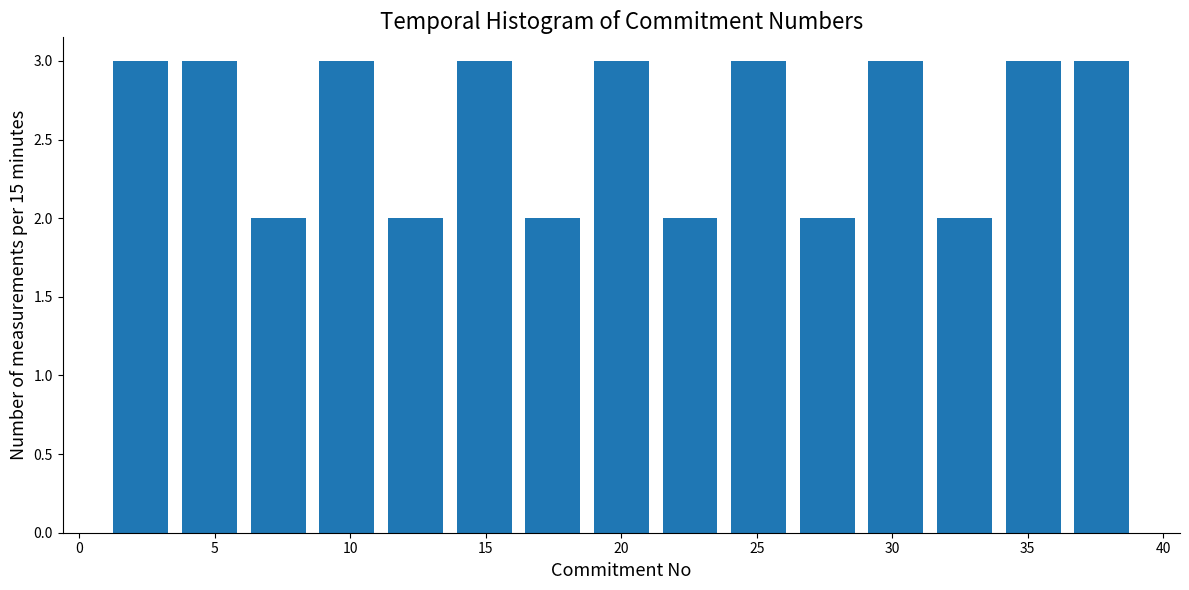

Reading left to right, transcribe this chart: for each bar, give the range it covers on the x-axis and its height. Neither the bar edges nor the heights are printed on the chart, so give them approximately, as read against the axes.

1.0 to 3.5: 3
3.5 to 6.0: 3
6.0 to 8.5: 2
8.5 to 11.0: 3
11.0 to 13.5: 2
13.5 to 16.0: 3
16.0 to 18.5: 2
18.5 to 21.5: 3
21.5 to 24.0: 2
24.0 to 26.5: 3
26.5 to 29.0: 2
29.0 to 31.5: 3
31.5 to 34.0: 2
34.0 to 36.5: 3
36.5 to 39.0: 3